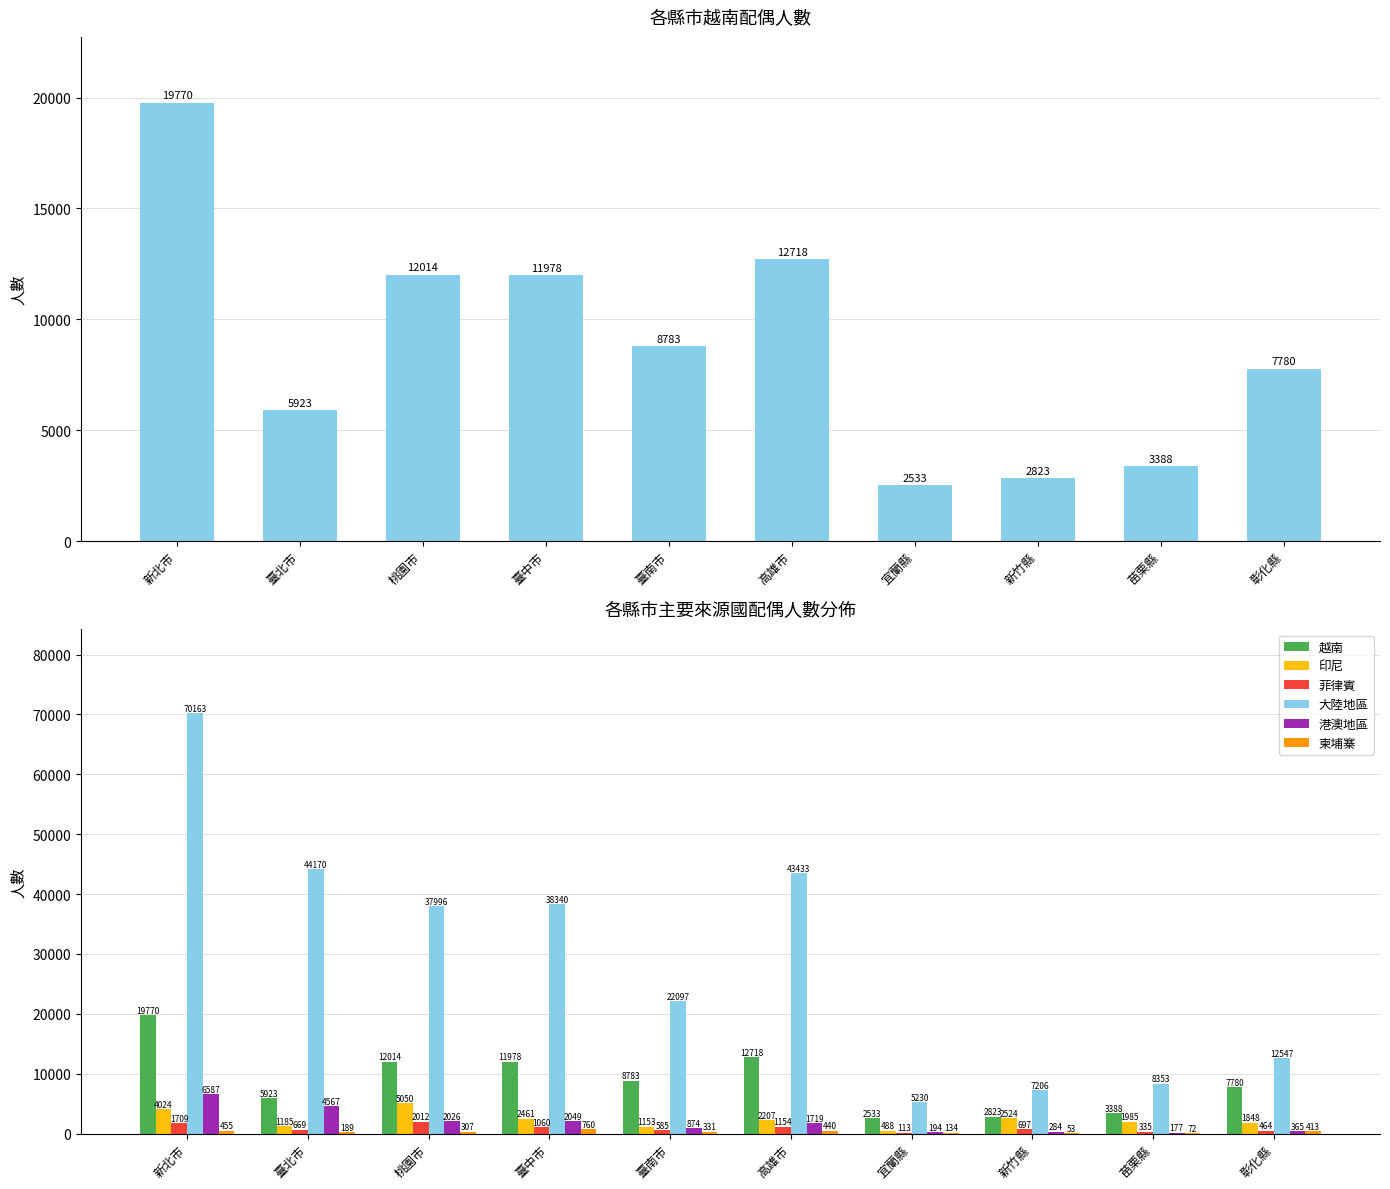

What are all the series names shown in the legend?

越南, 印尼, 菲律賓, 大陸地區, 港澳地區, 柬埔寨